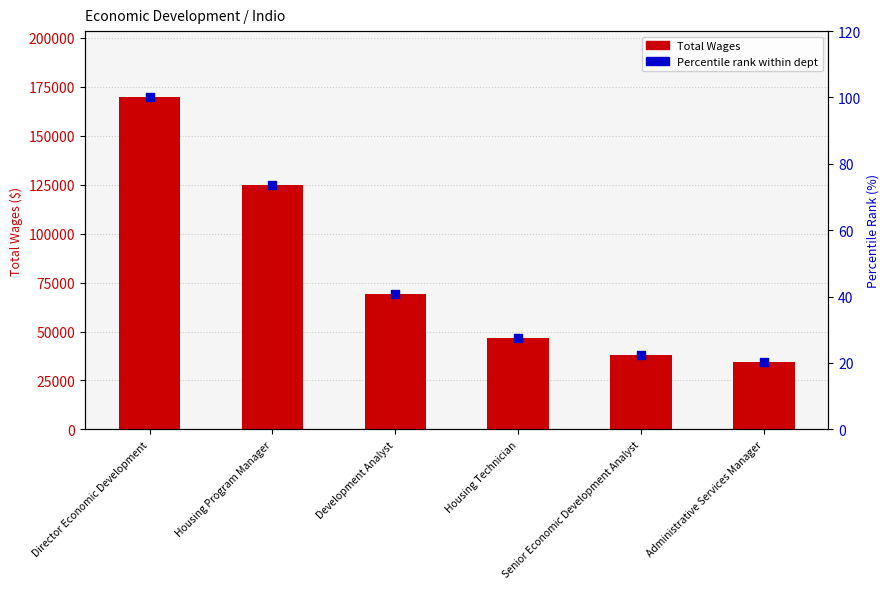

Is the value of Total Wages at Senior Economic Development Analyst greater than the value of Percentile rank within dept at Administrative Services Manager?

Yes